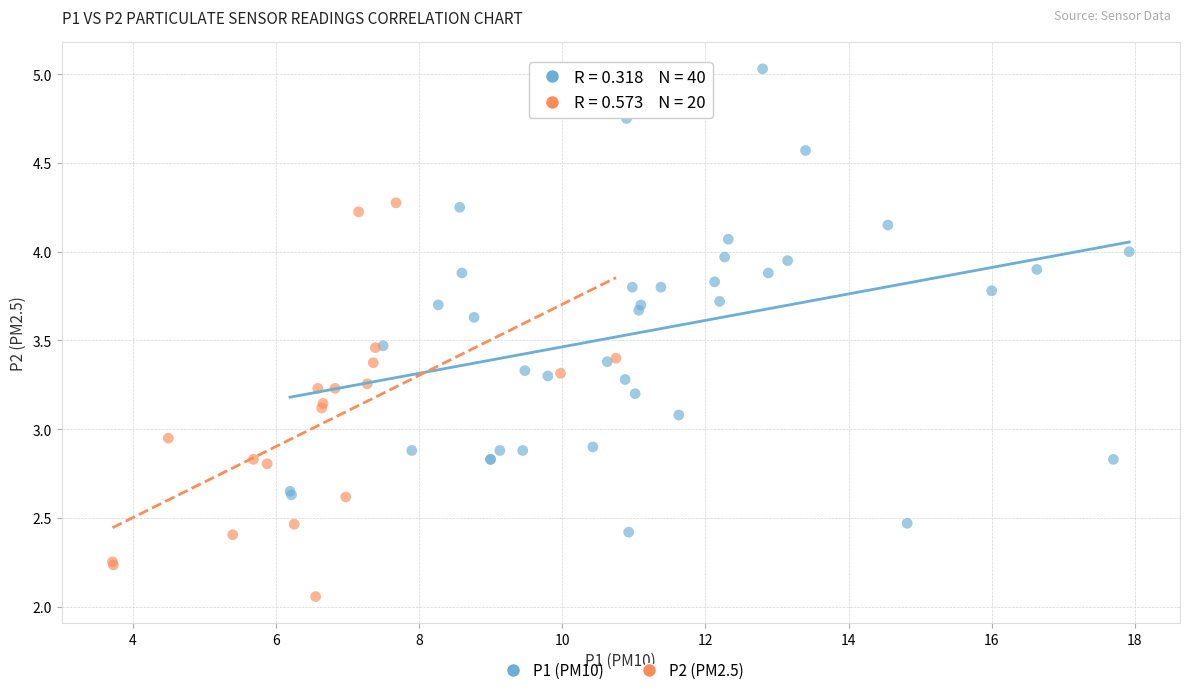

Which series has the largest Y range (max minus min)?

P1 (PM10)